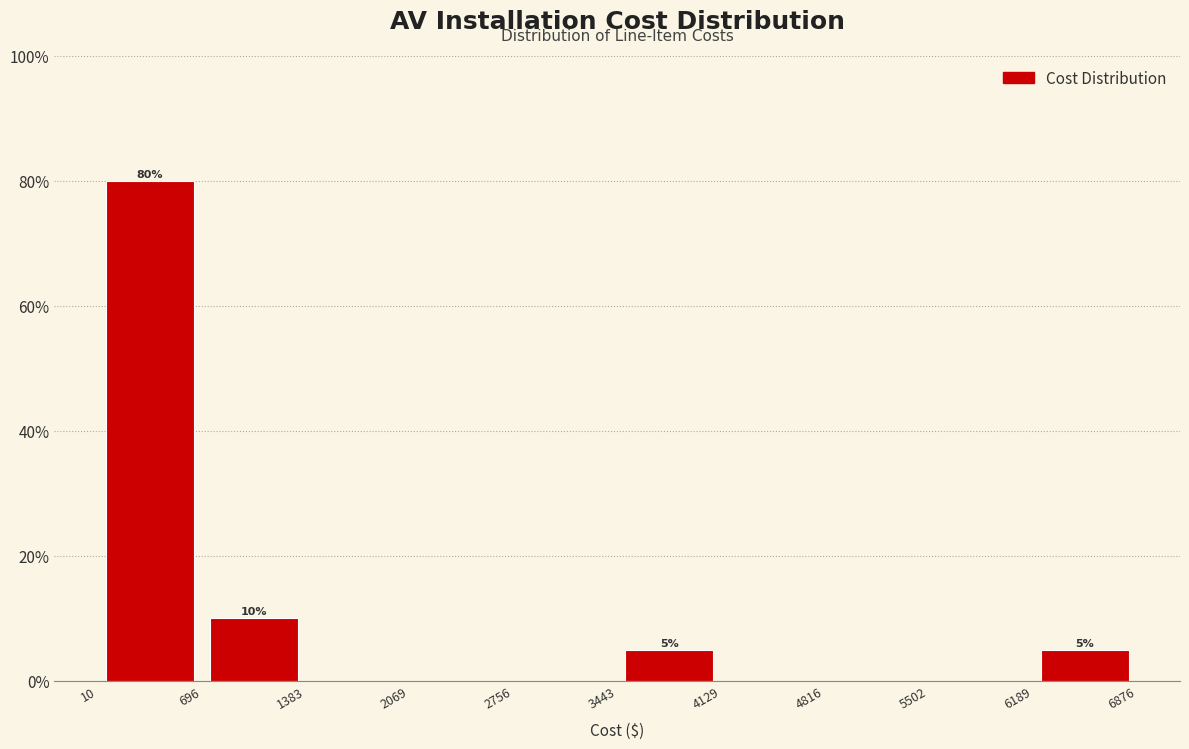

Over which range of the x-axis is the bar tallest?

10 to 696